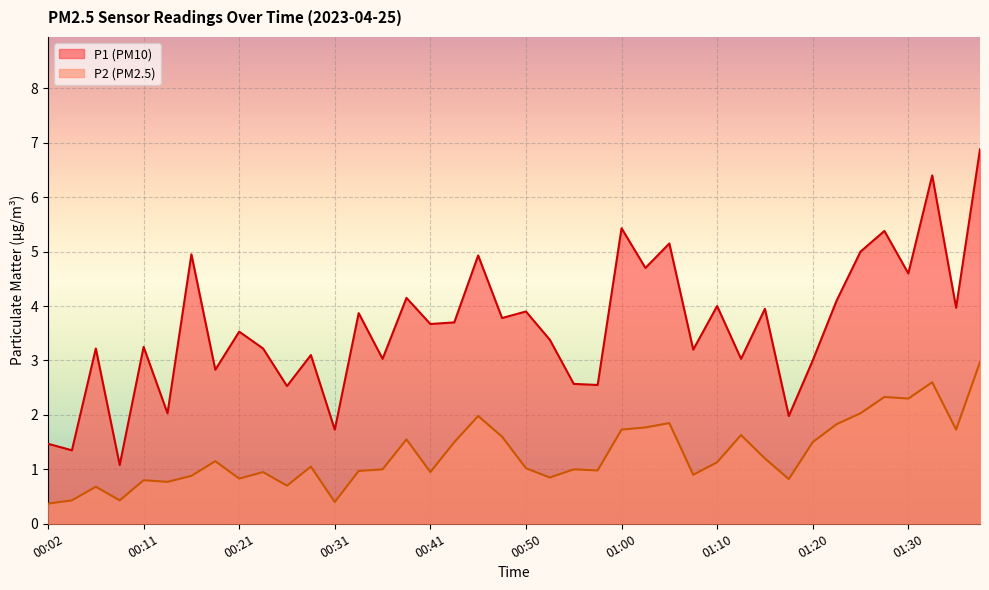

List the series in order of their overall mean, lowest first.

P2, P1